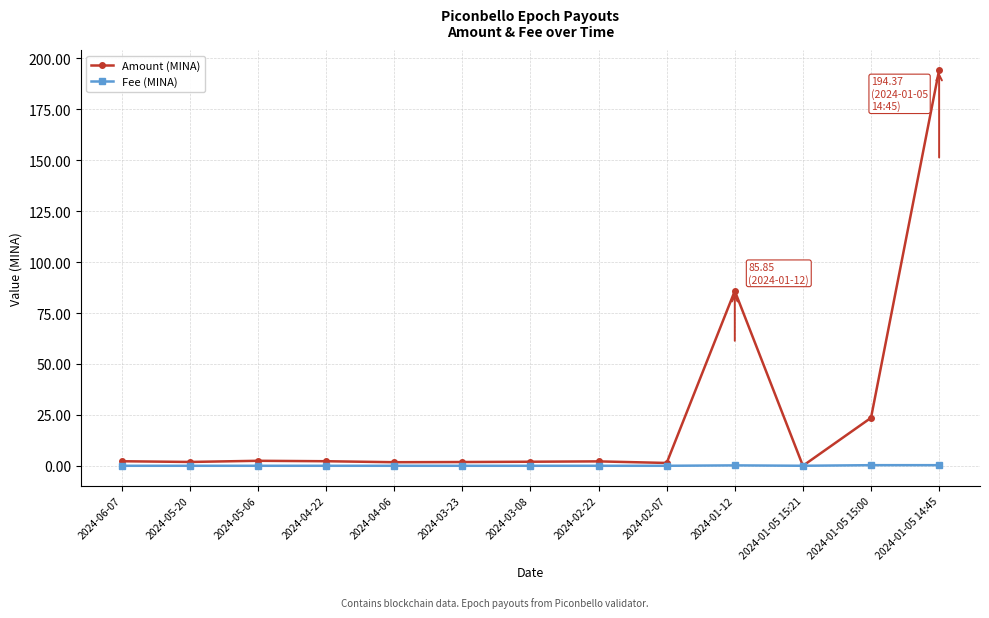

How many data points does each series have?

13